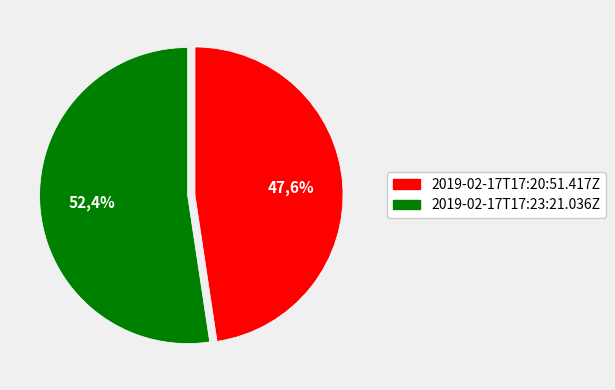

How many segments does this pie chart have?

2